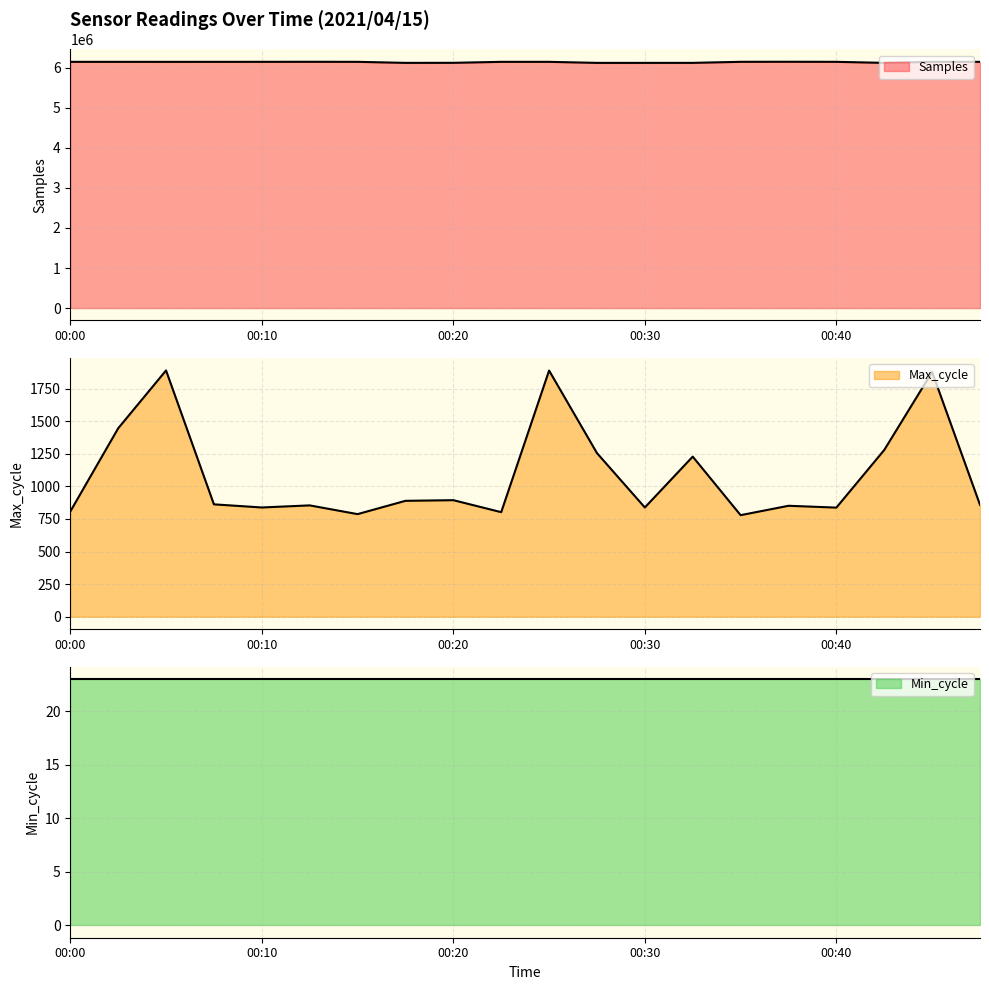

What is the difference between the Samples values at 00:35 and 00:44?

365